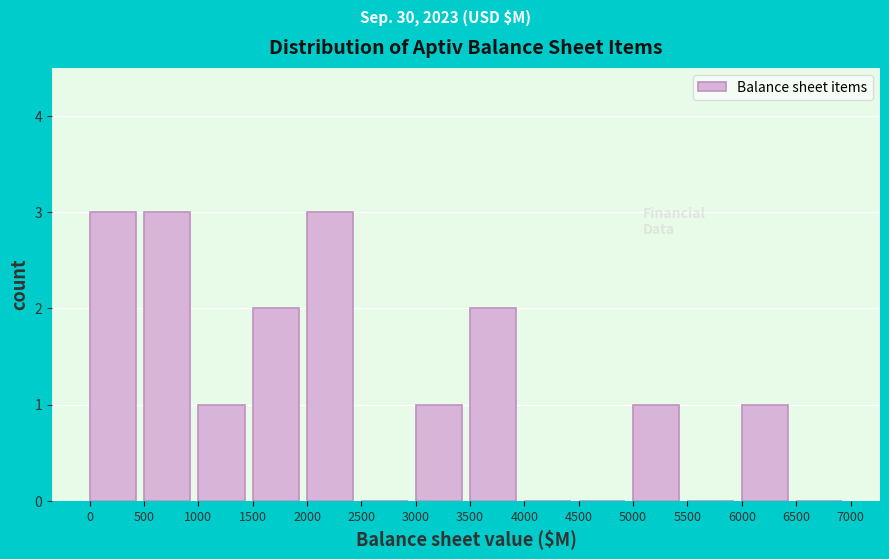

How tall is the bar that spans 500 to 1000 on the x-axis? The values are not printed on the chart, so give them approximately, as read against the axis.

3